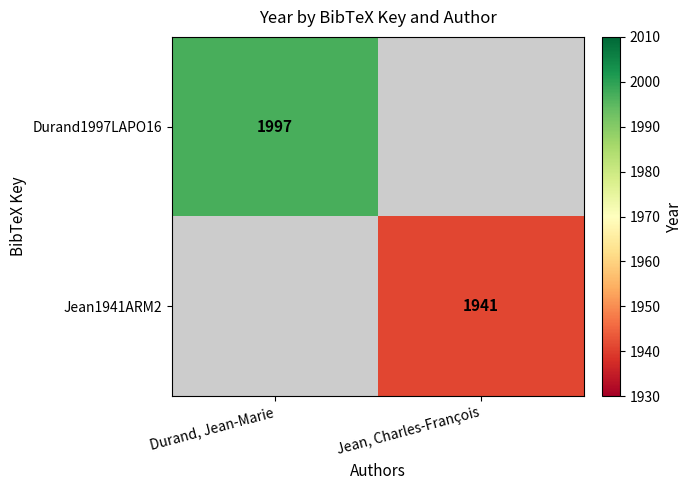

The Jean1941ARM2 series shows 1941 at Jean, Charles-François. True or false?

True